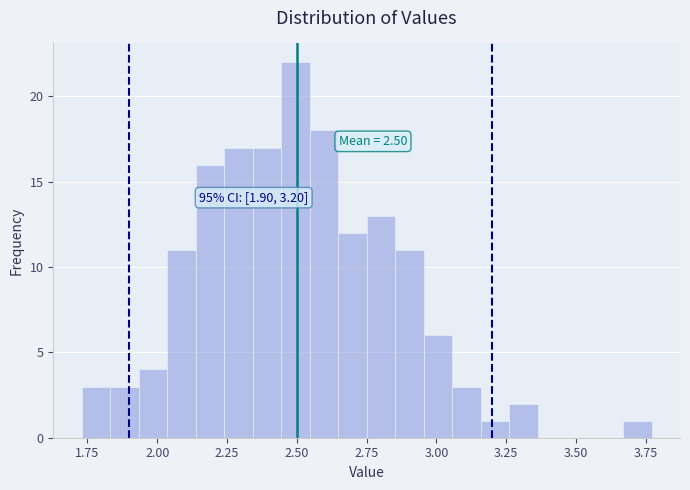

Around what value on the x-axis is the tallest bar? Give the approximate position of its centre, as read against the axis.

2.50